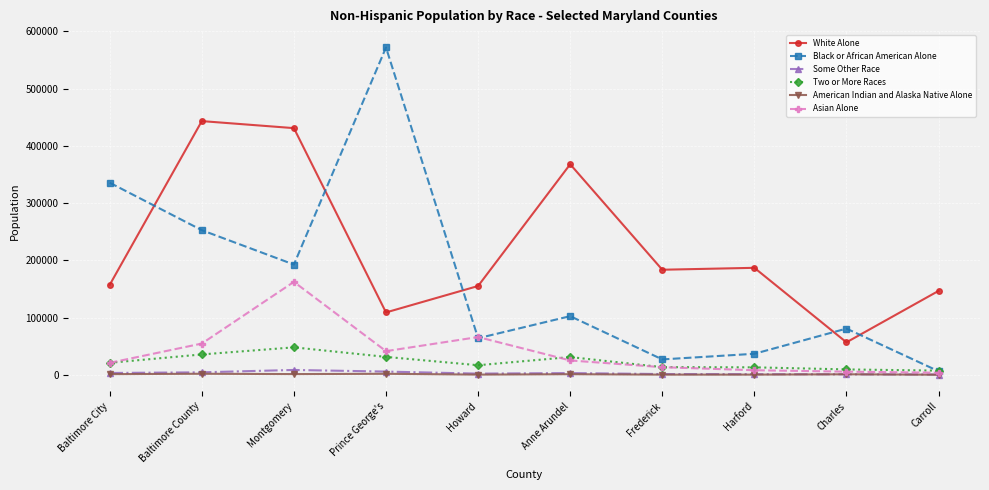

What is the greatest value displayed?

571866